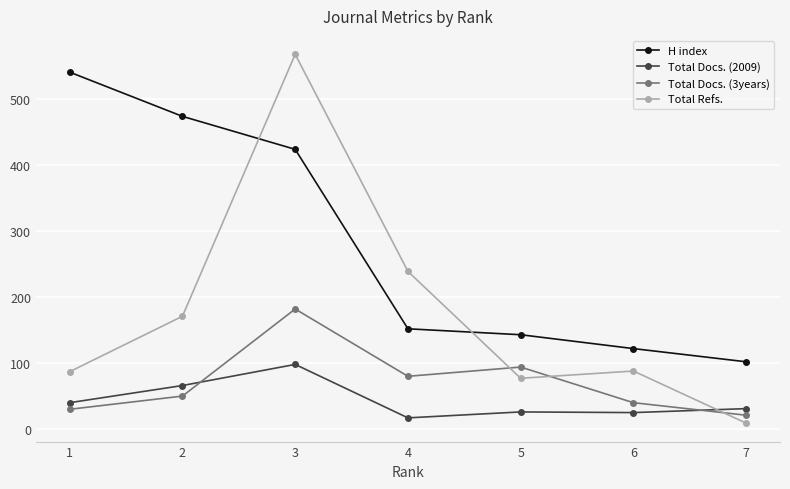

At 3, list the series in order from largest to smallest.

Total Refs., H index, Total Docs. (3years), Total Docs. (2009)